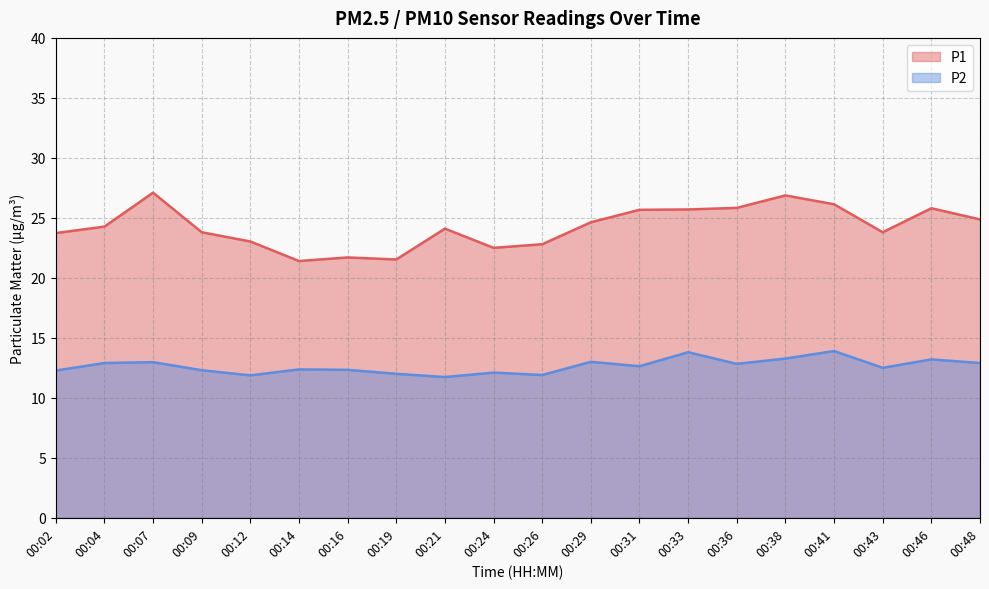

How many data points in P2 are less than 12?

3